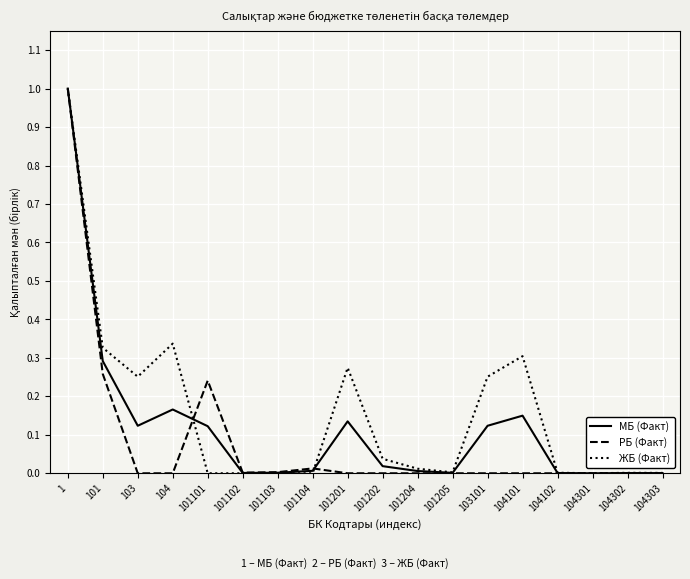

Is the value of МБ (Факт) at 103 greater than the value of ЖБ (Факт) at 1?

No